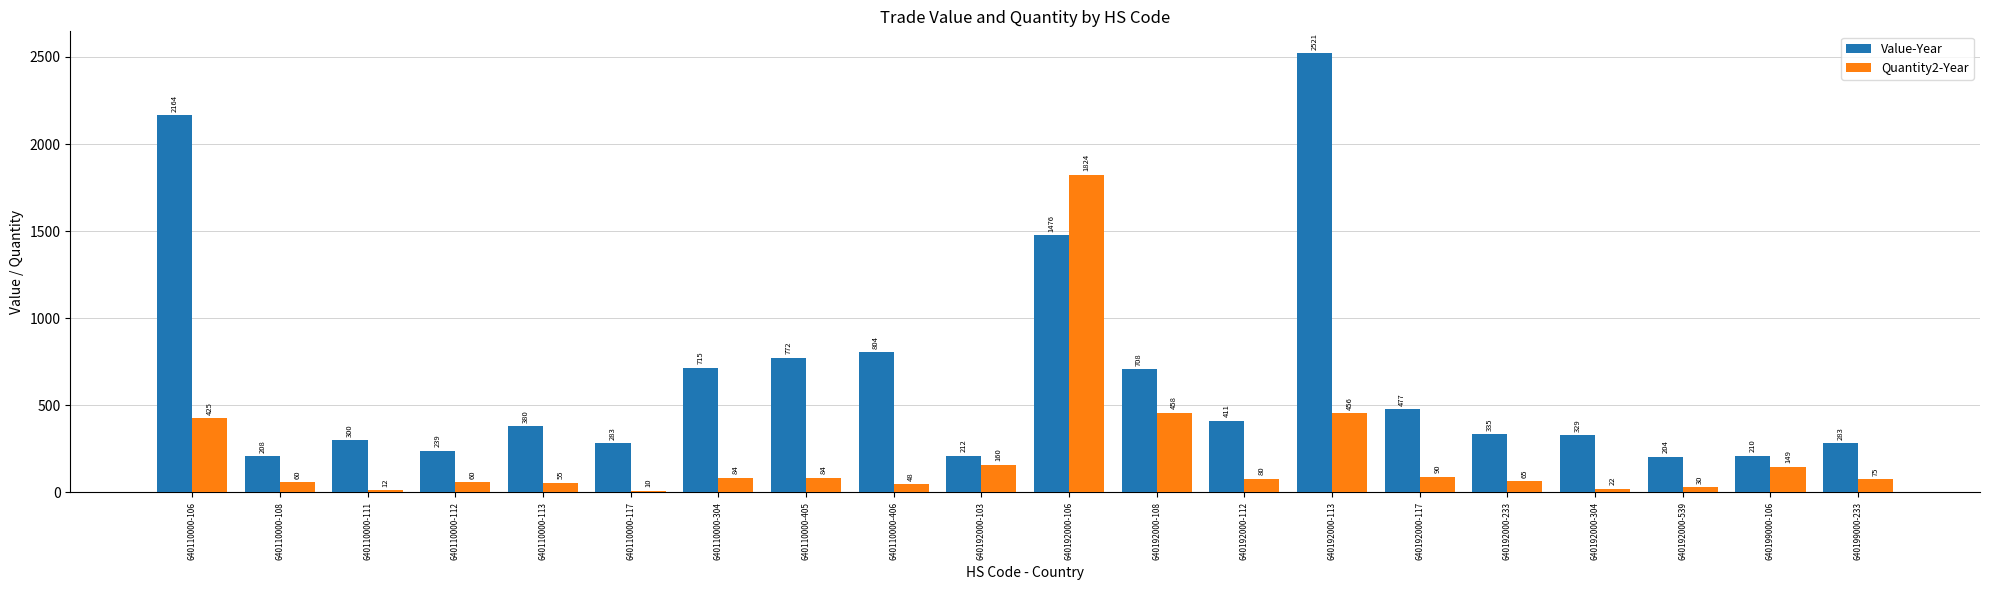

Which series has the largest total across all categories?

Value-Year